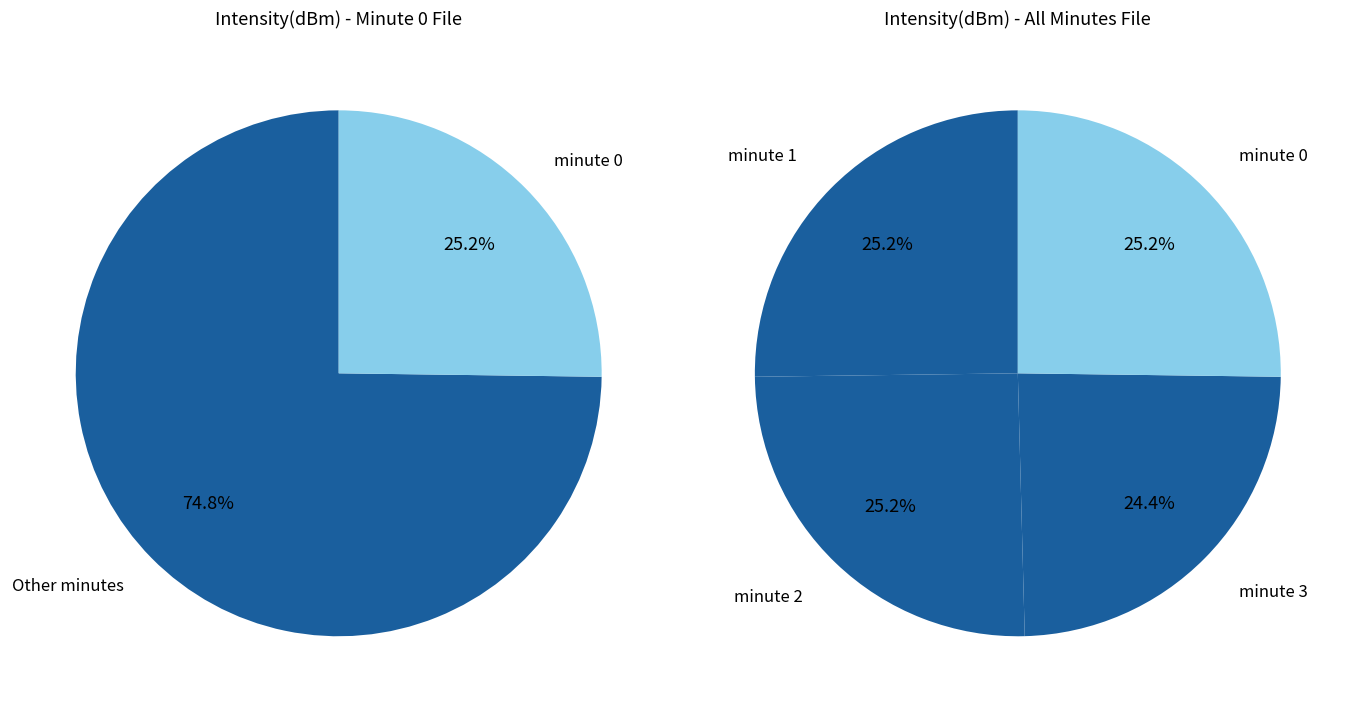

Rank the categories by value from lowest to highest.

minute 3, minute 0, minute 1, minute 2